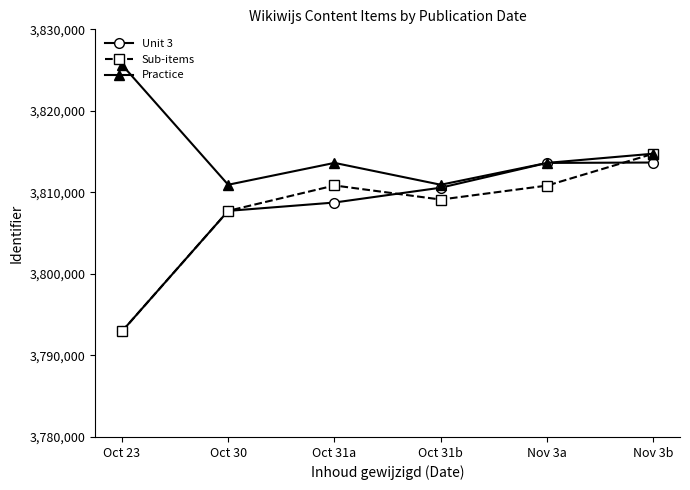

Between Oct 23 and Nov 3a, which series saw the biggest shift?

Unit 3